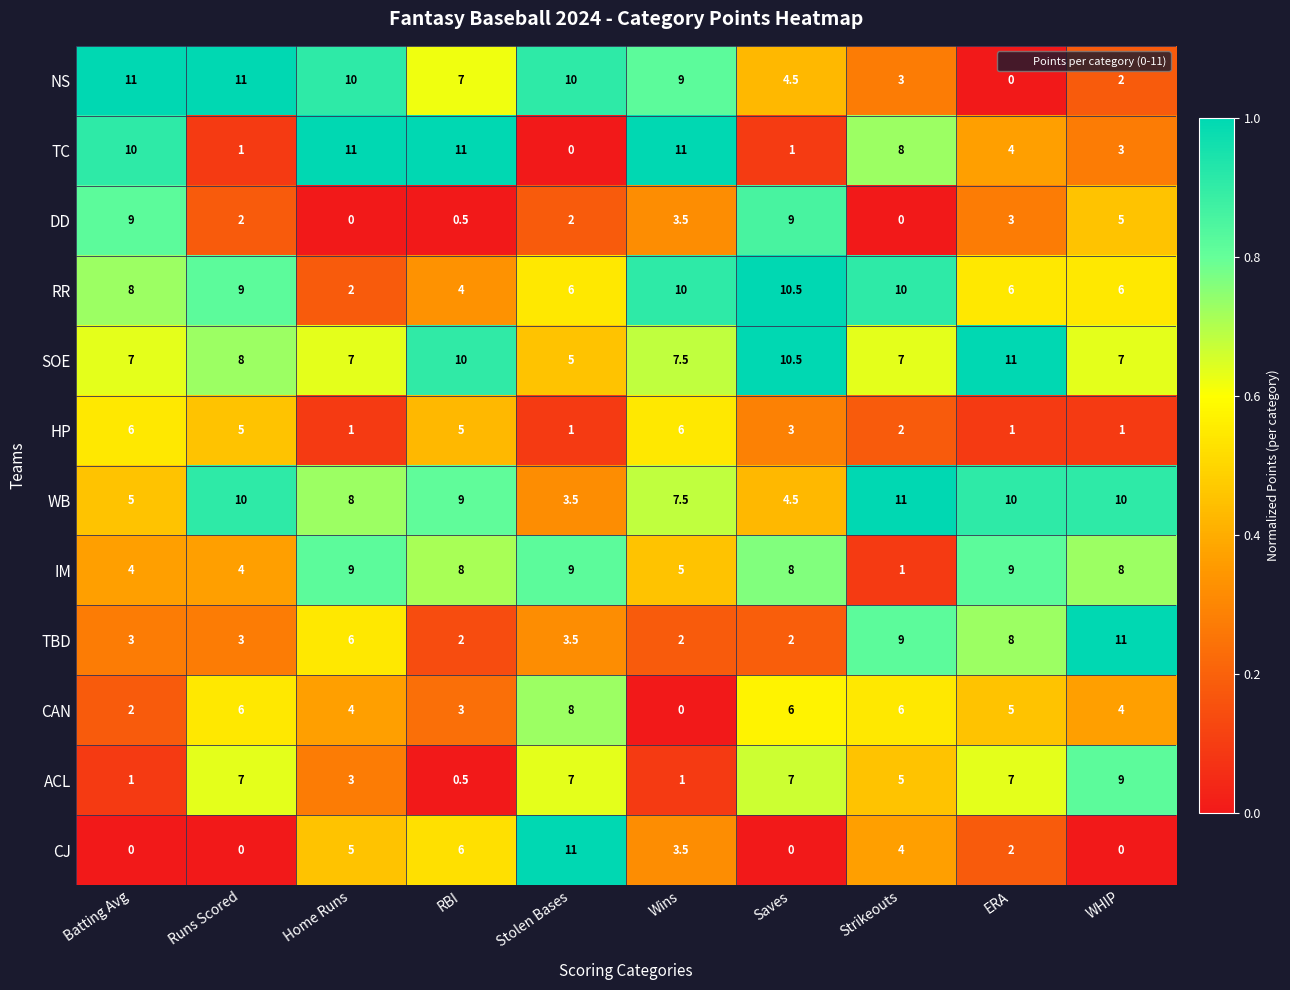

What is the spread (max minus min) of values at Batting Avg?

11.0